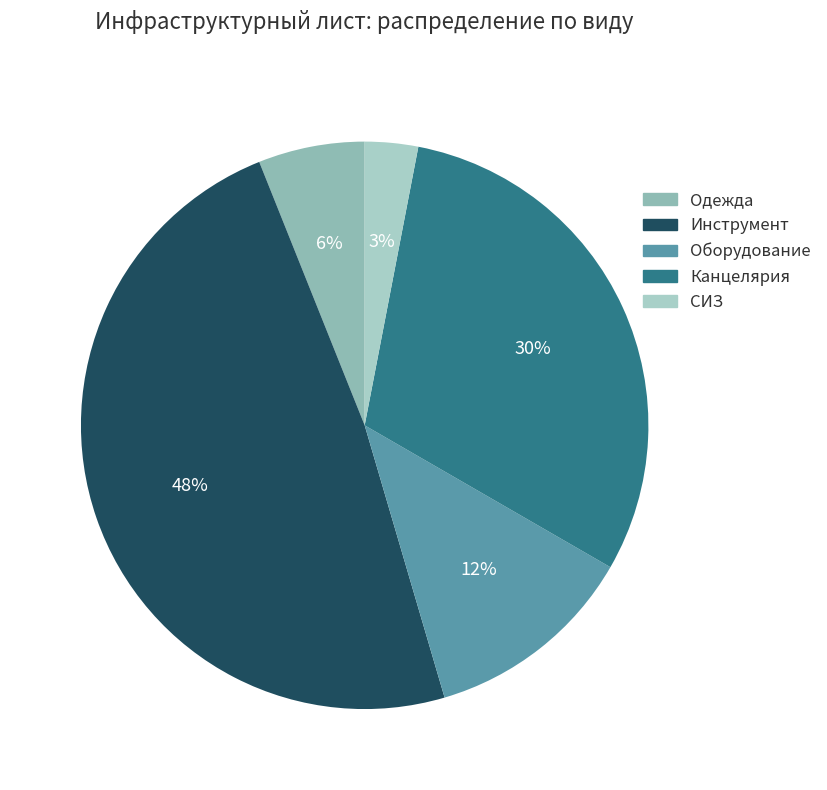

To the nearest percent, what portion does Канцелярия represent?

30%